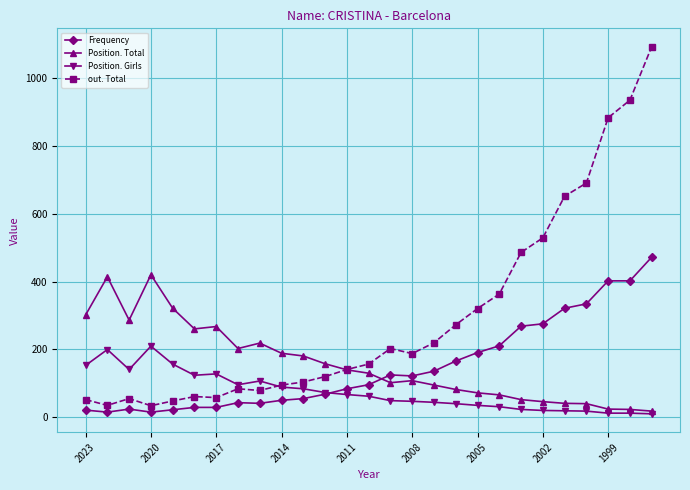

What is the minimum value for out. Total?

33